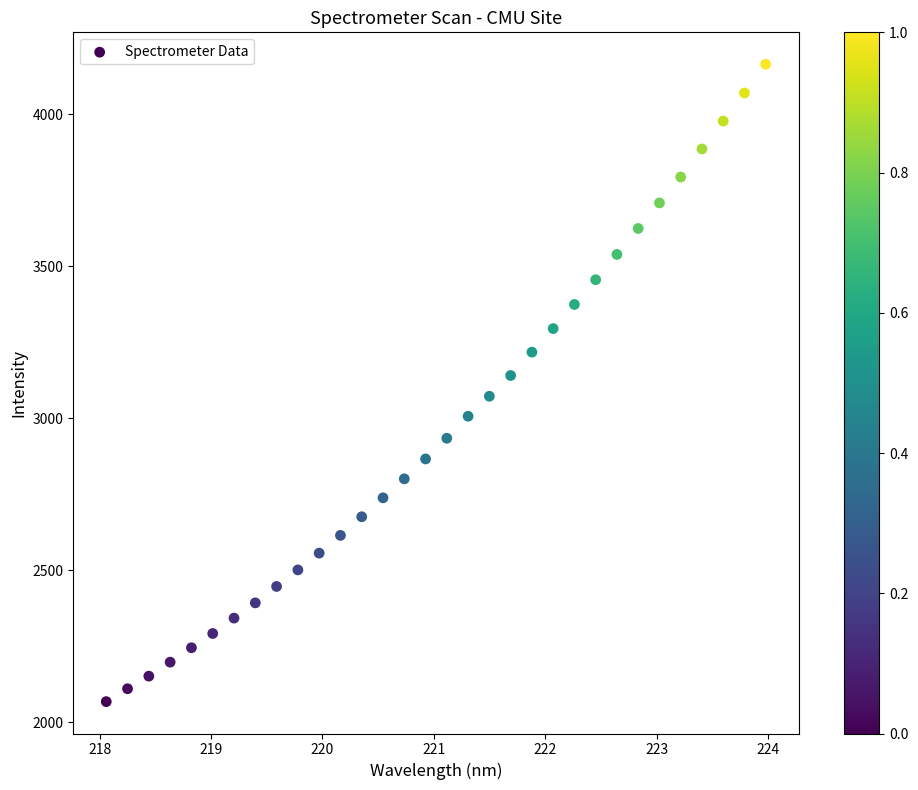

What is the range of X values (max minus min)?

5.9